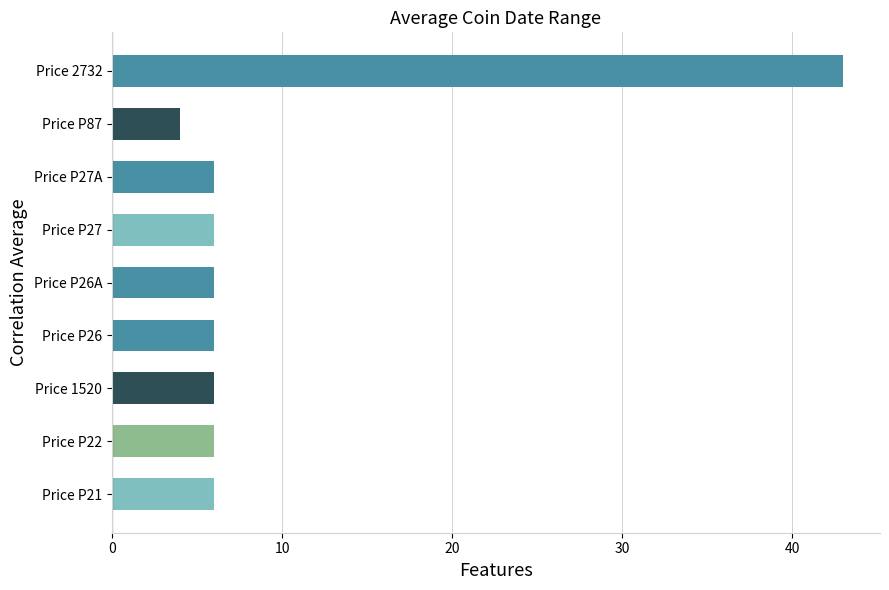

Is it true that the value at Price 2732 is 43?

True